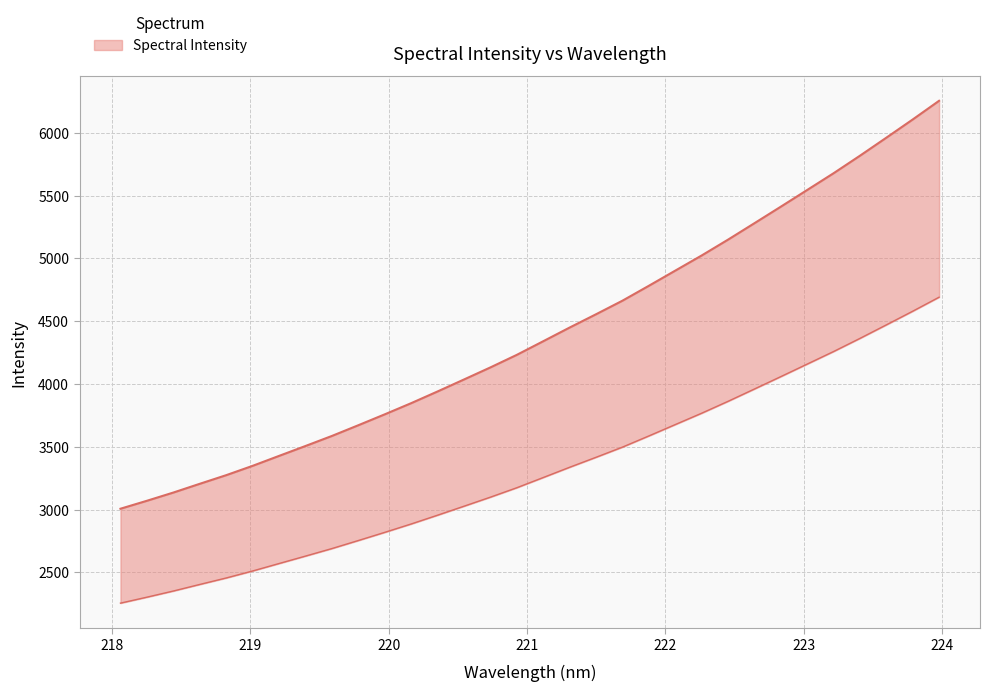

What is the smallest value displayed?

2254.8